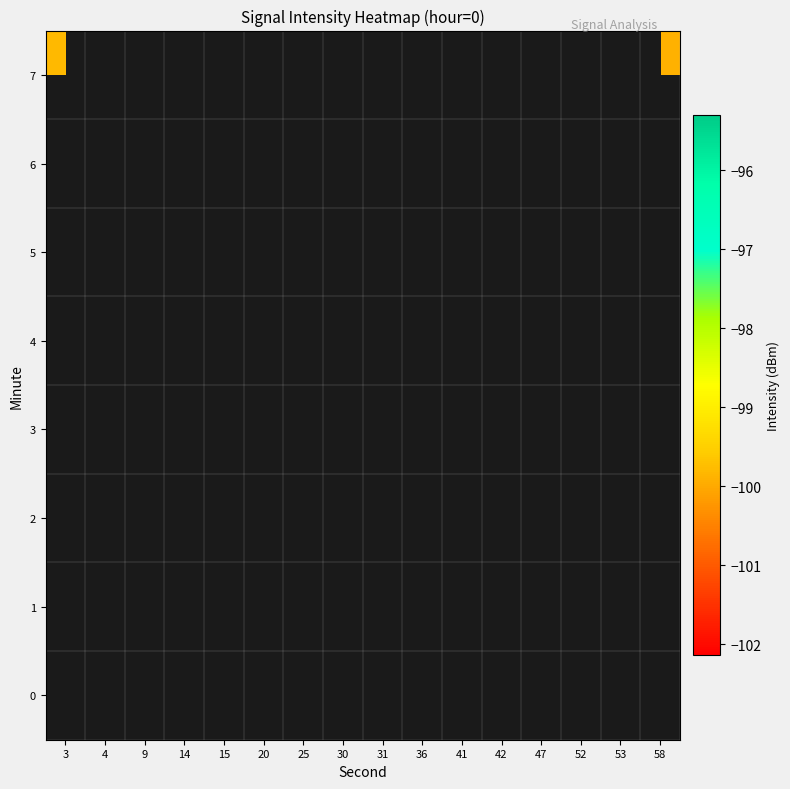

Is the value of 2 at 41 greater than the value of 5 at 14?

No